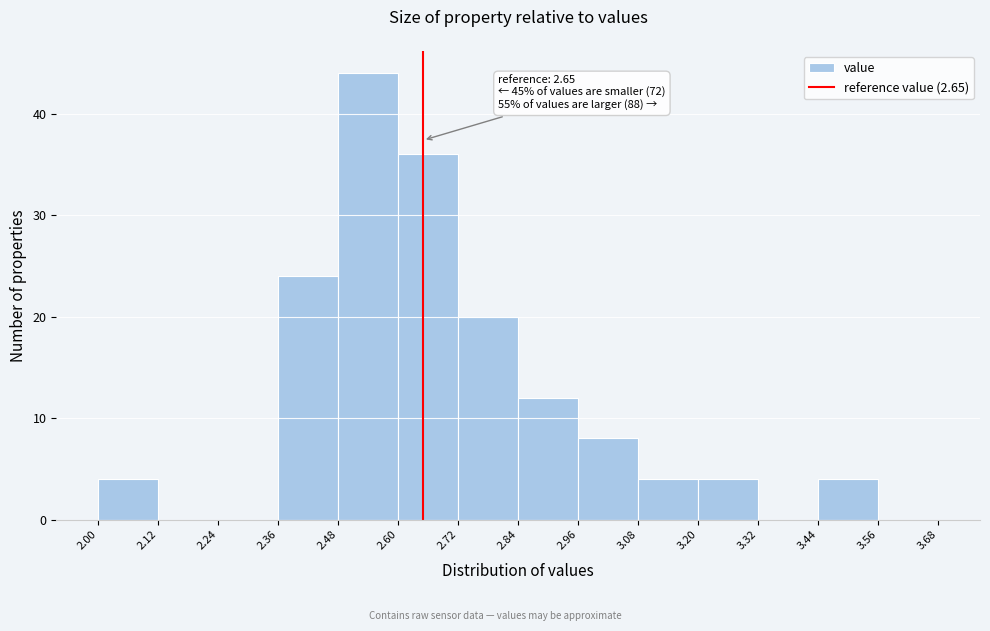

Over which range of the x-axis is the bar tallest?

2.48 to 2.60